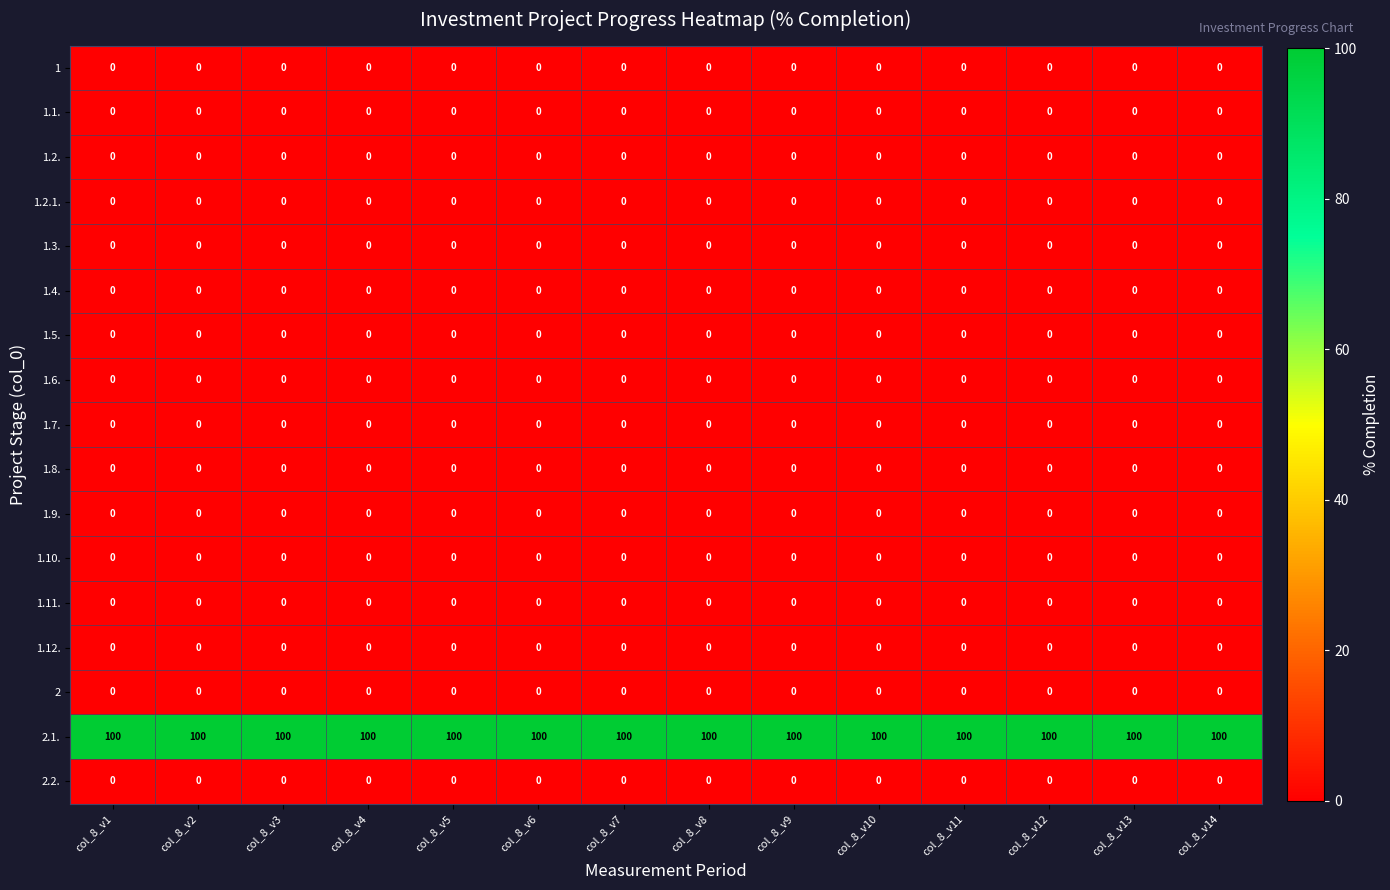

The value of 1.10. at col_8_v14 is 0. True or false?

True